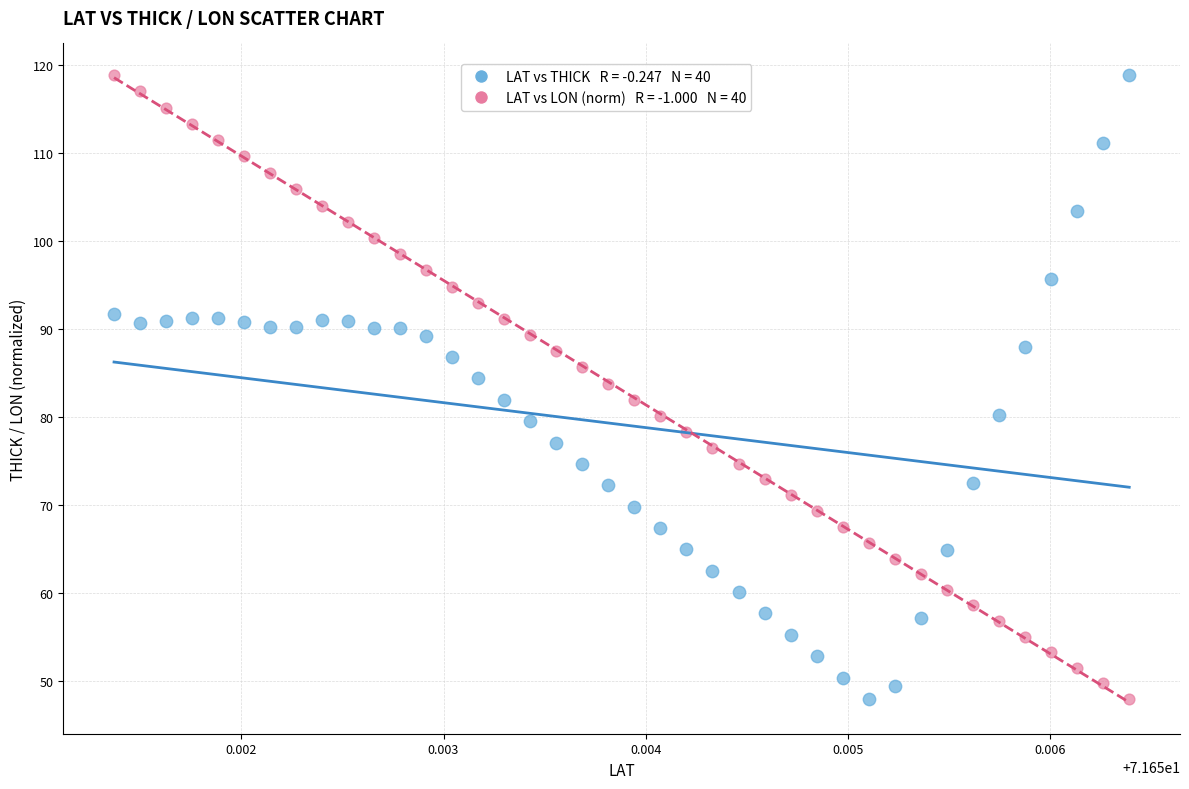

Across all data points, what is the range of Y values (max minus min)?

70.9